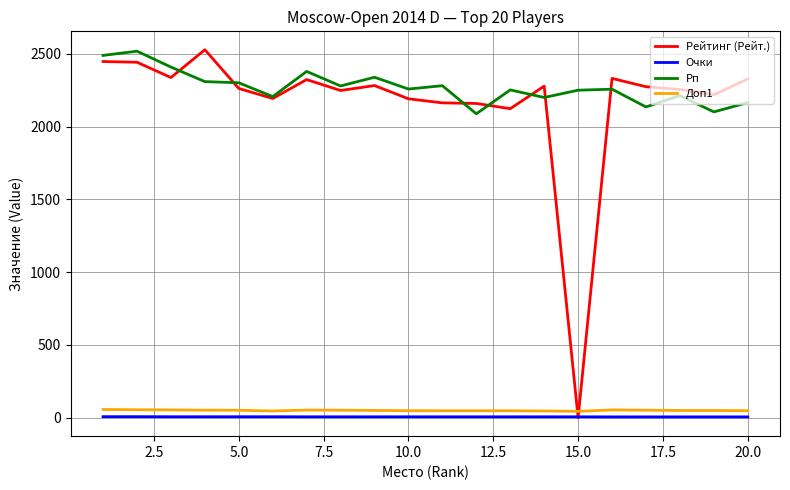

True or false: Рп and Очки intersect in this chart.

False